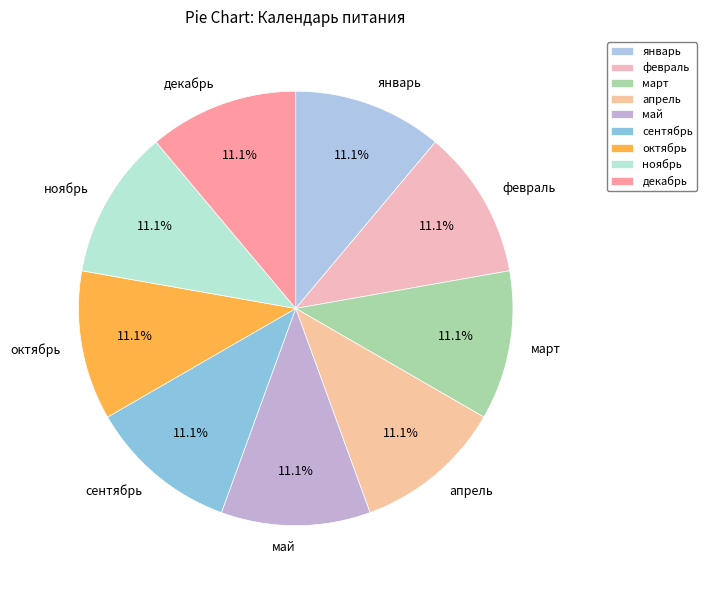

What is the ratio of the value at май to the value at октябрь?

1.0